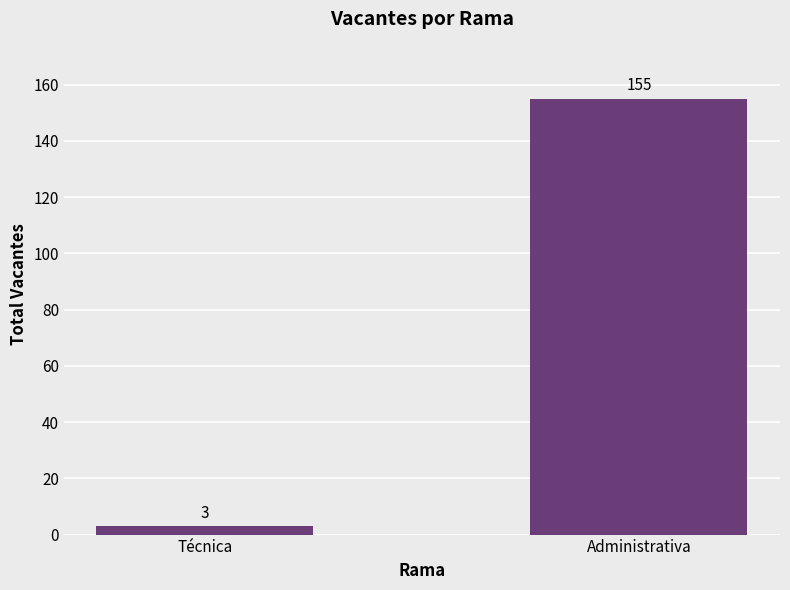

What position from the left is Técnica?

1